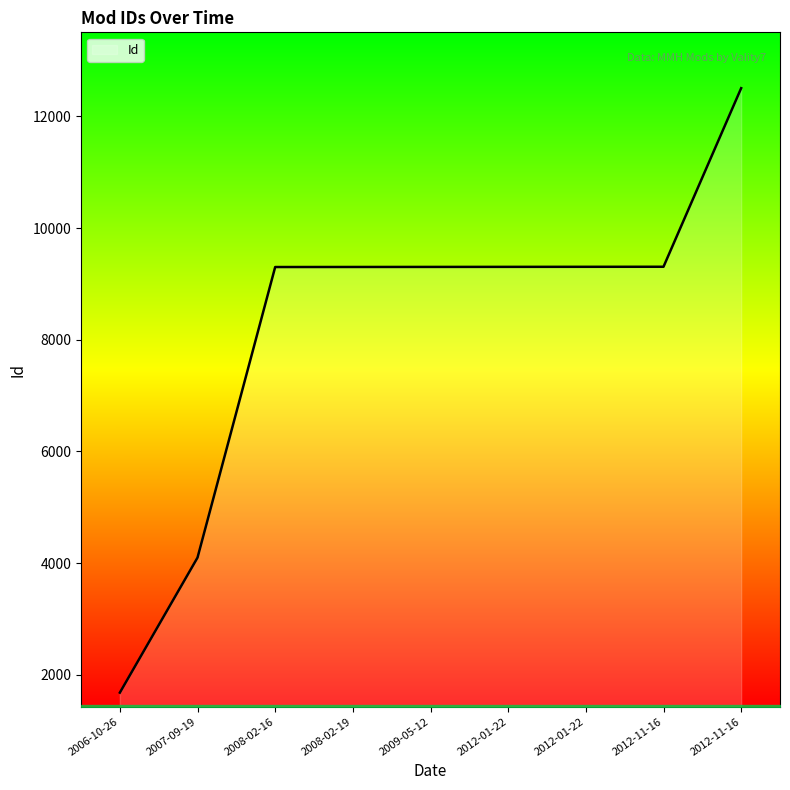

Count the number of data series in this chart.

1